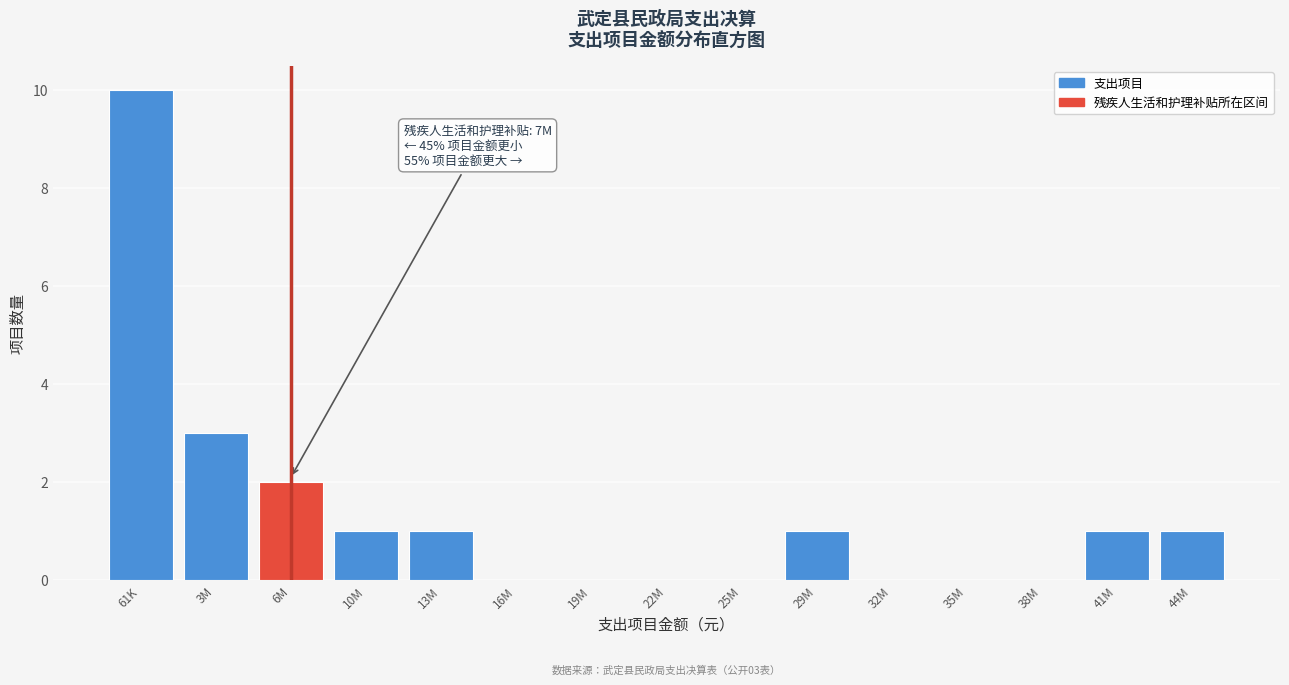

Reading left to right, extract all data points from this chart.

61K=10	3M=3	6M=2	10M=1	13M=1	16M=0	19M=0	22M=0	25M=0	29M=1	32M=0	35M=0	38M=0	41M=1	44M=1